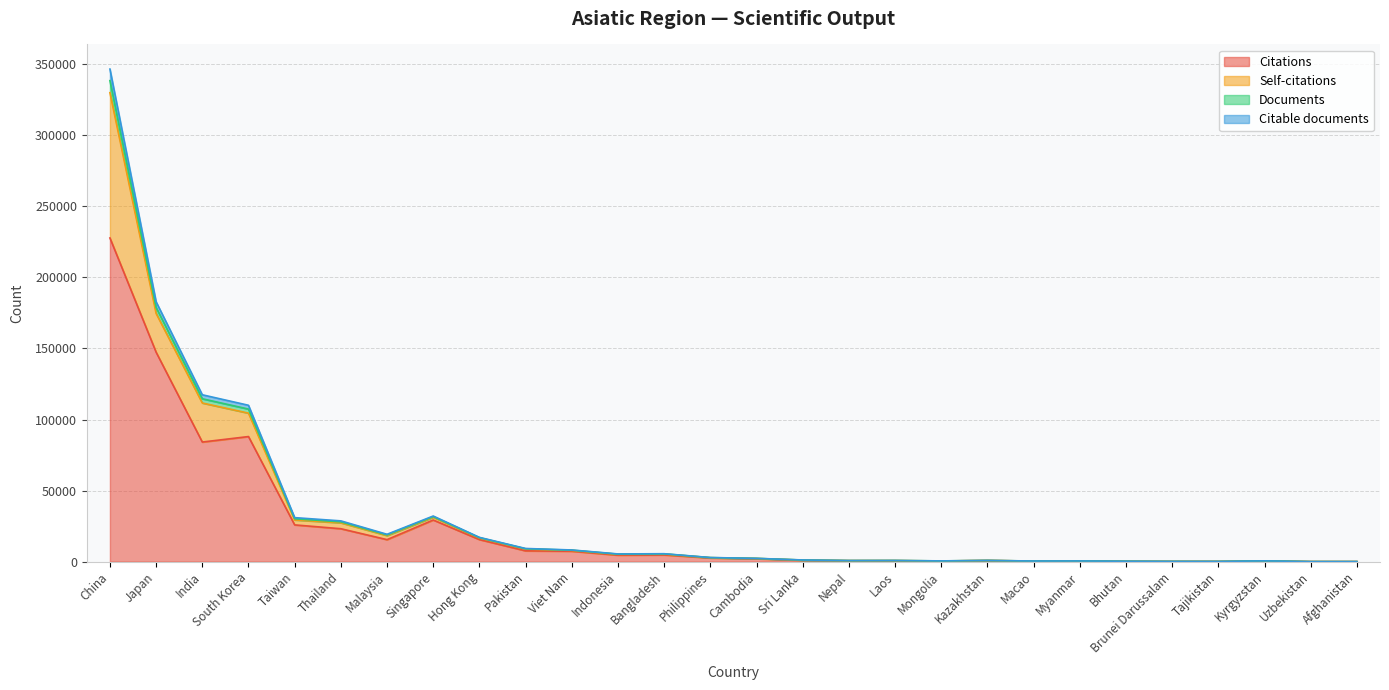

What is the lowest value of the Documents series?

30